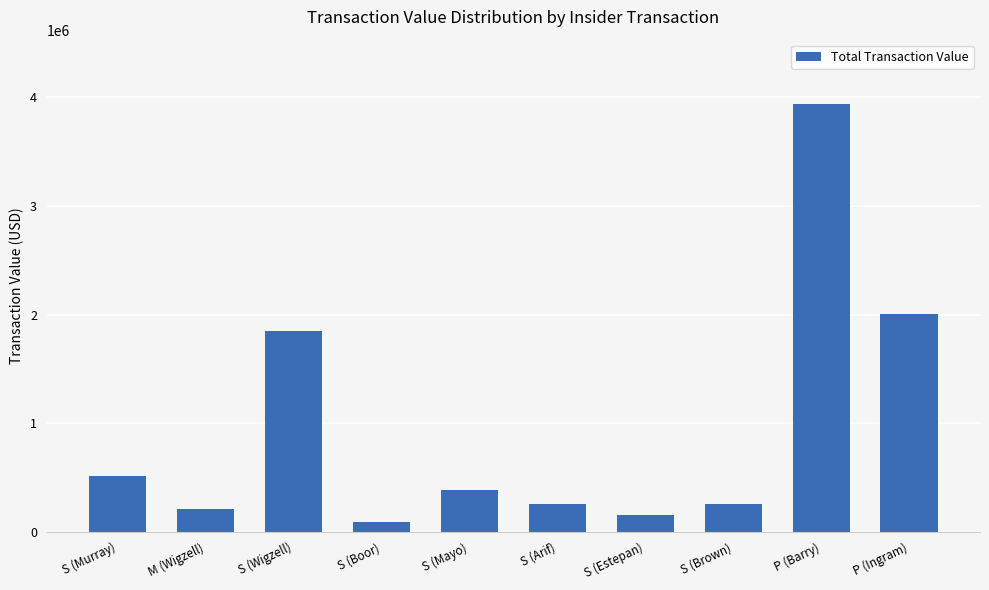

What is the label of the 5th bar from the left?

S (Mayo)